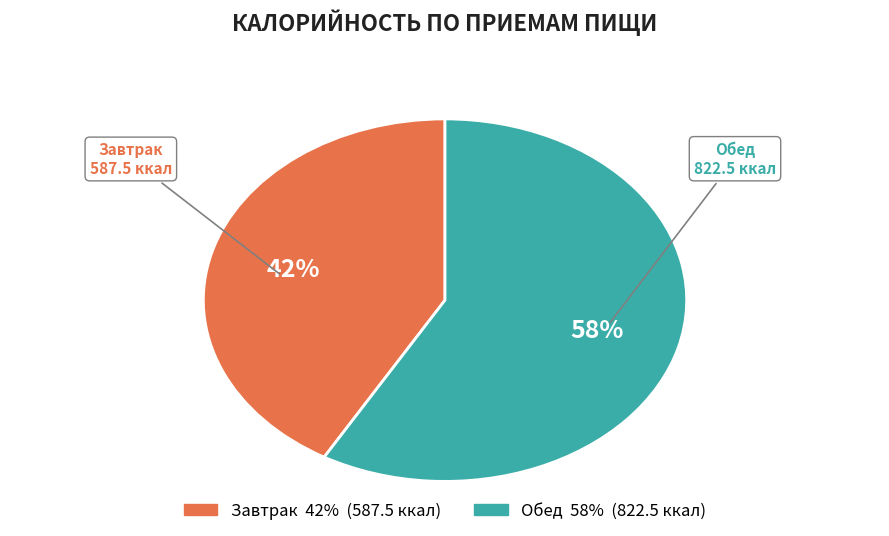

Rank the categories by value from lowest to highest.

Завтрак, Обед